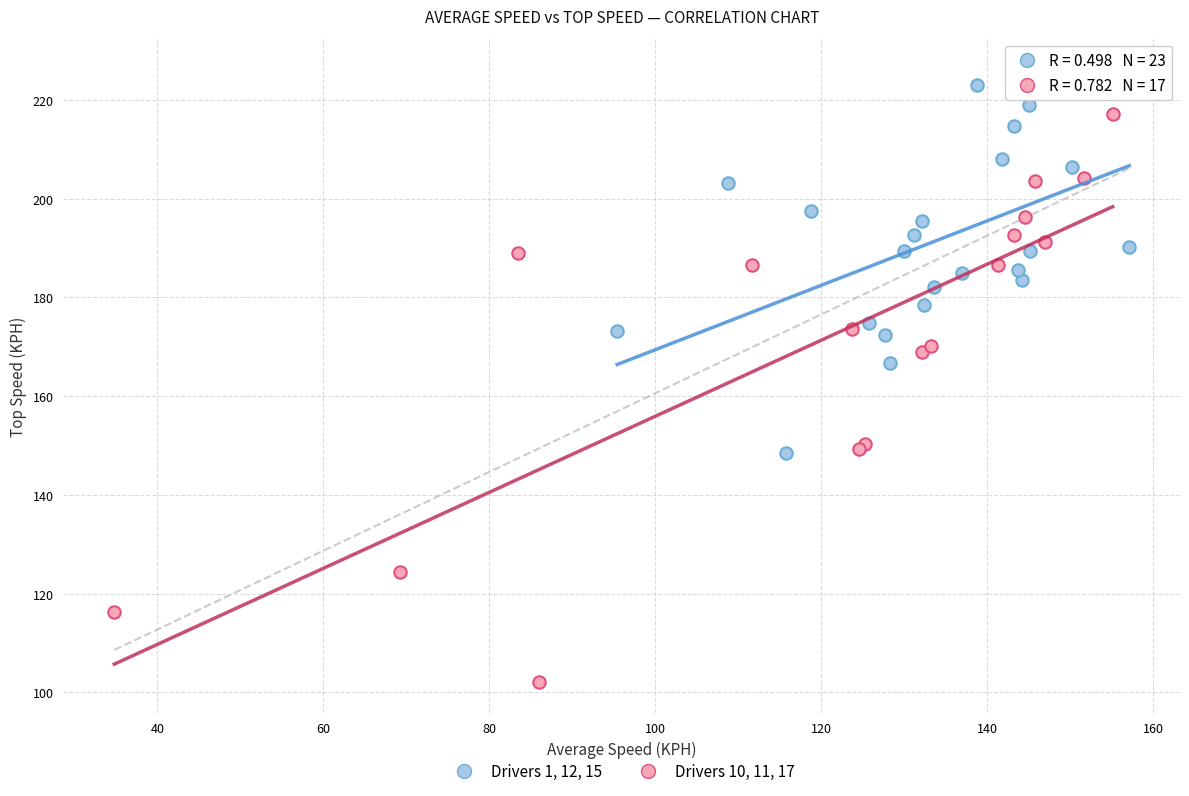

Which series reaches the minimum Y coordinate?

Drivers 10, 11, 17